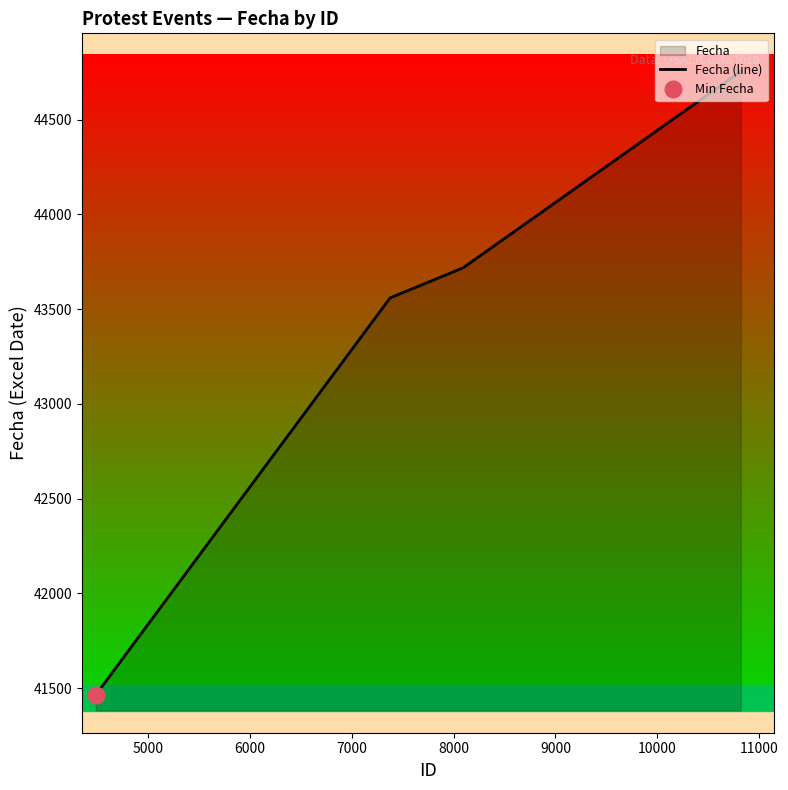

True or false: Fecha (line) has more than 1 interior local peaks.

False